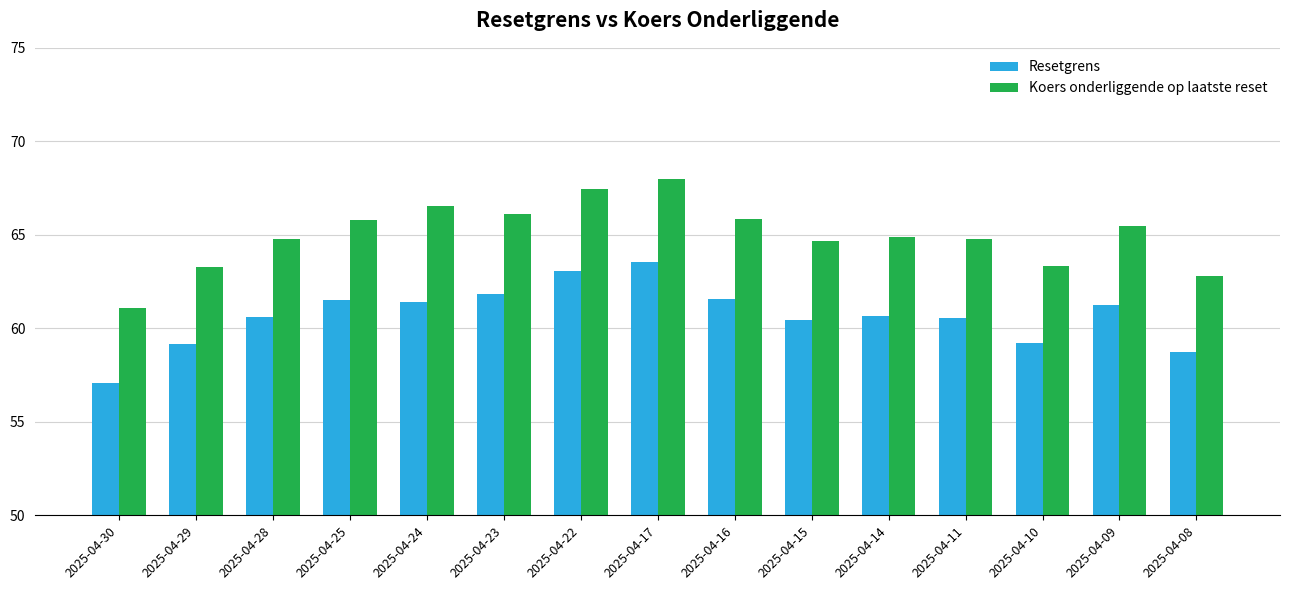

Which series has the largest range (max minus min)?

Koers onderliggende op laatste reset